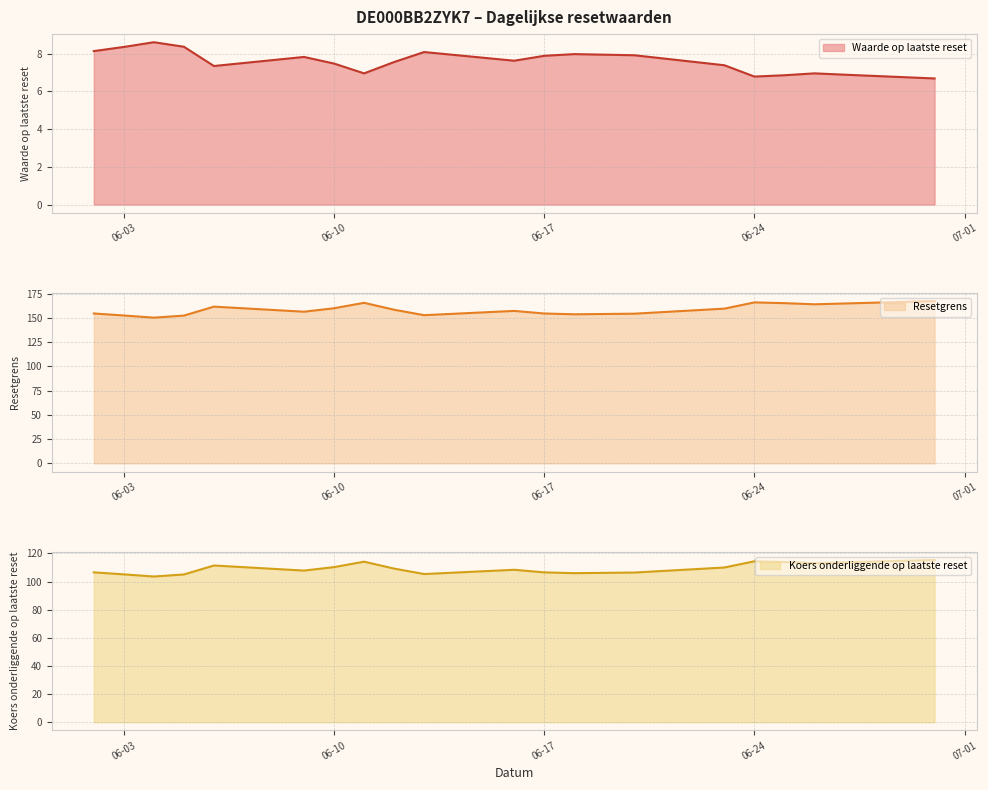

List the labels in order of Resetgrens value, largest first.

2025-06-30, 2025-06-24, 2025-06-11, 2025-06-25, 2025-06-27, 2025-06-26, 2025-06-06, 2025-06-10, 2025-06-23, 2025-06-12, 2025-06-16, 2025-06-09, 2025-06-02, 2025-06-17, 2025-06-20, 2025-06-18, 2025-06-13, 2025-06-03, 2025-06-05, 2025-06-04